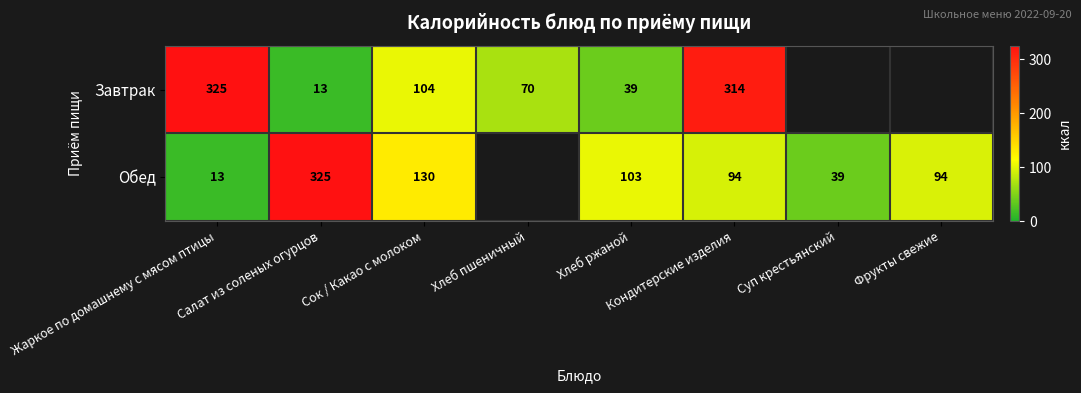

At Кондитерские изделия, list the series in order from smallest to largest.

Обед, Завтрак